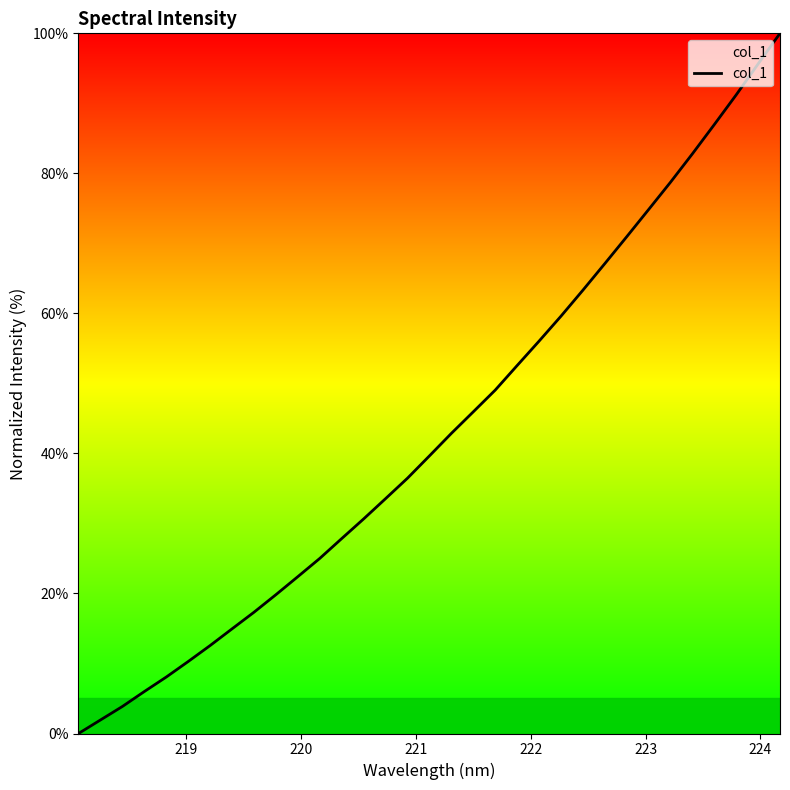

What is the maximum value shown in the chart?

100.0